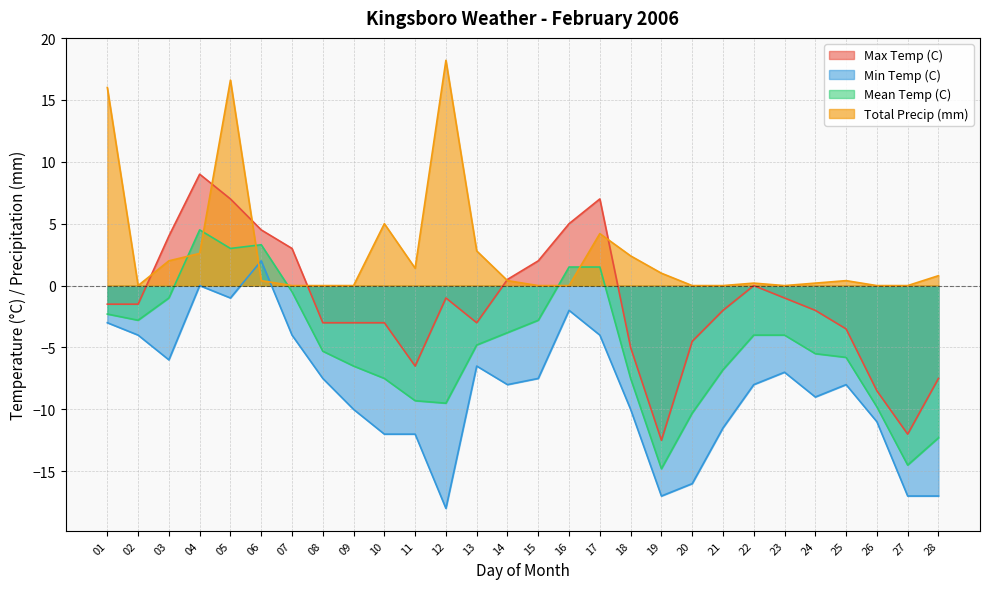

Between 02 and 20, which series saw the biggest shift?

Min Temp (C)